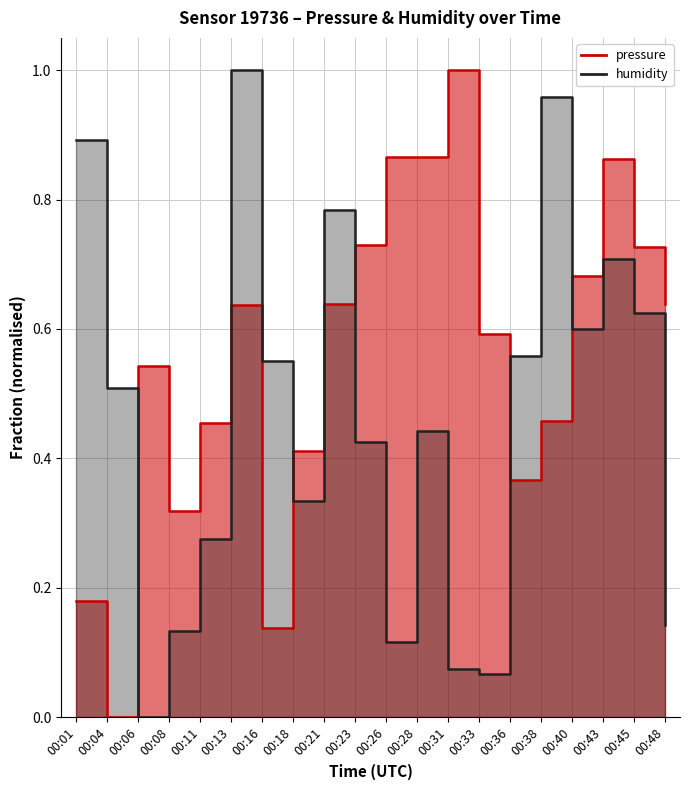

At which category does humidity reach its first local valley?

00:06